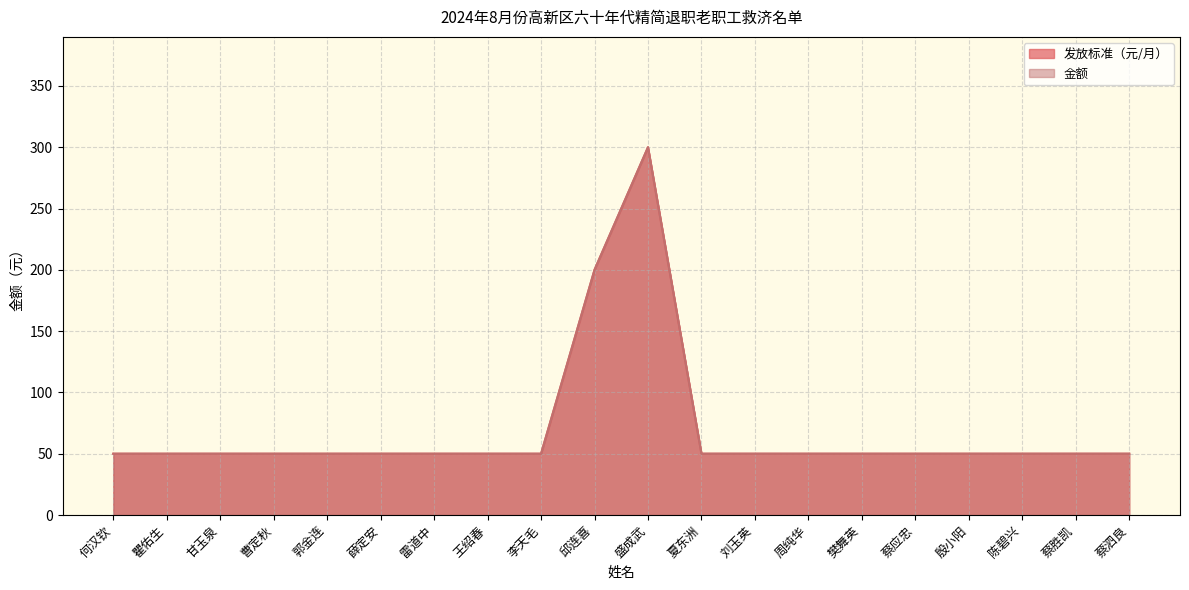

What is the total value across all series at 盛成武?

600